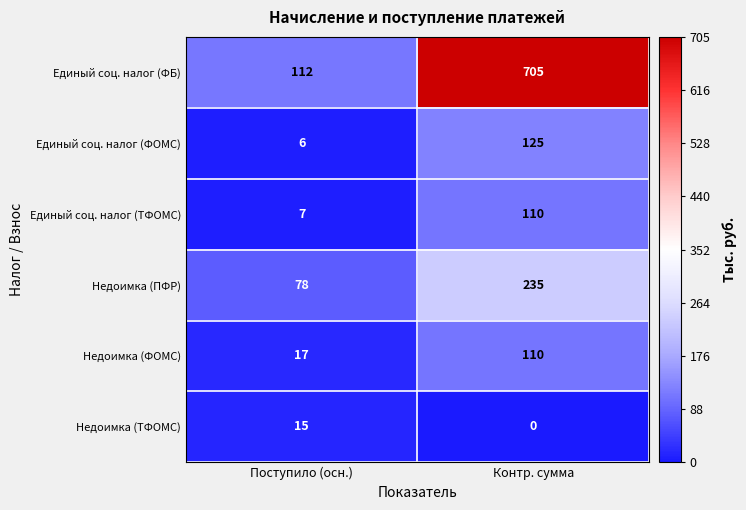

Reading left to right, what are all the values shown in this chart?

Единый соц. налог (ФБ): 112	705
Единый соц. налог (ФОМС): 6	125
Единый соц. налог (ТФОМС): 7	110
Недоимка (ПФР): 78	235
Недоимка (ФОМС): 17	110
Недоимка (ТФОМС): 15	0